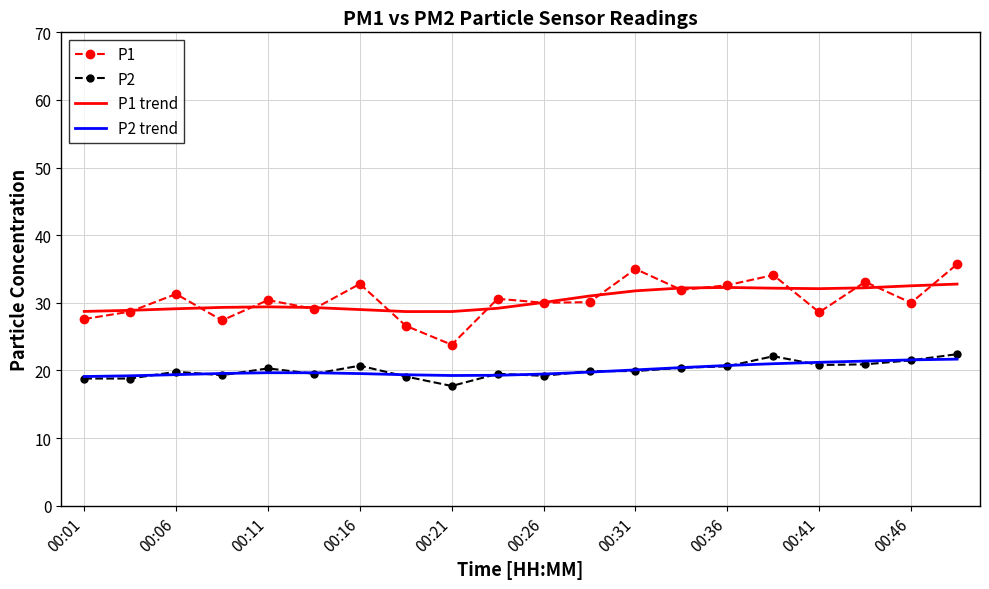

Which series has the widest spread of values?

P1